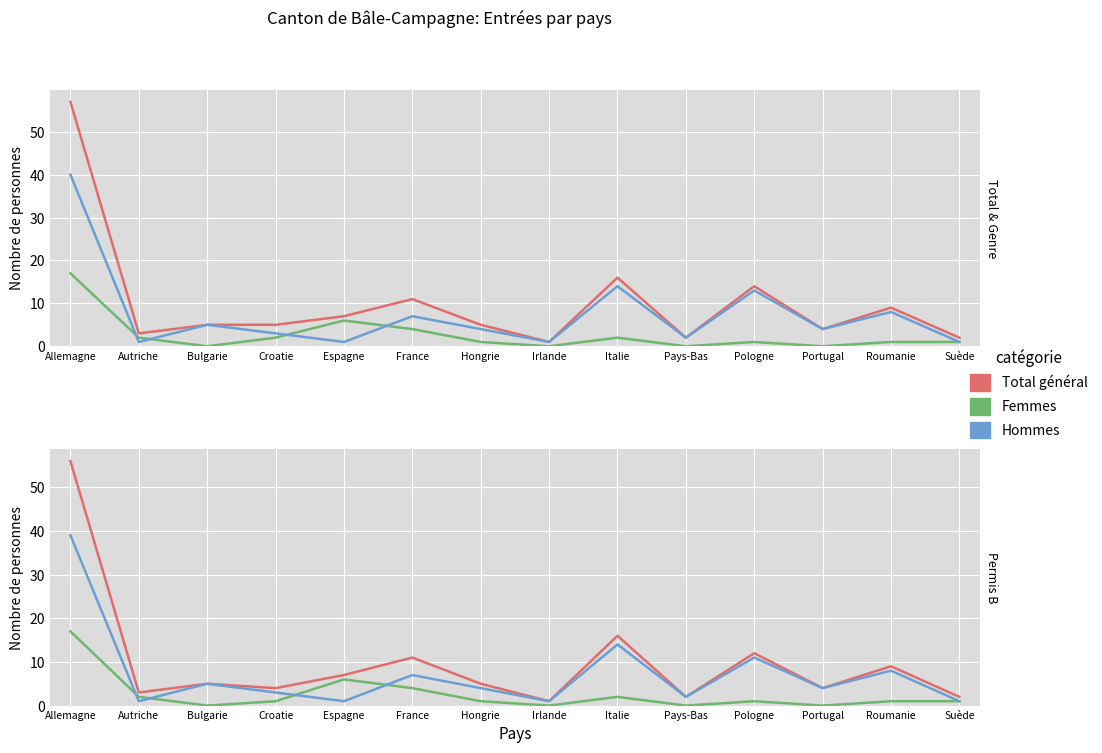

Reading left to right, list all the values displayed in this chart.

Total (col_3): 57	3	5	5	7	11	5	1	16	2	14	4	9	2
Femmes (col_4): 17	2	0	2	6	4	1	0	2	0	1	0	1	1
Hommes (col_5): 40	1	5	3	1	7	4	1	14	2	13	4	8	1
Permis B Total (col_7): 56	3	5	4	7	11	5	1	16	2	12	4	9	2
Permis B Femmes (col_8): 17	2	0	1	6	4	1	0	2	0	1	0	1	1
Permis B Hommes (col_9): 39	1	5	3	1	7	4	1	14	2	11	4	8	1